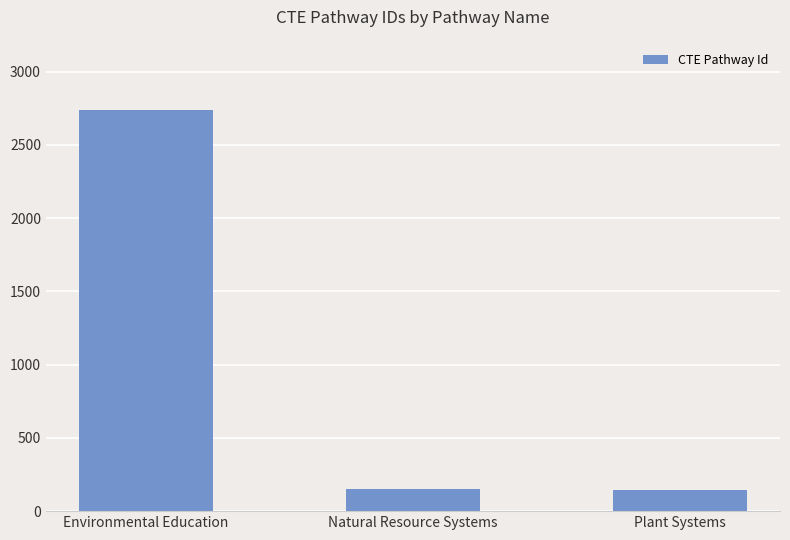

How many values are below 150?

1